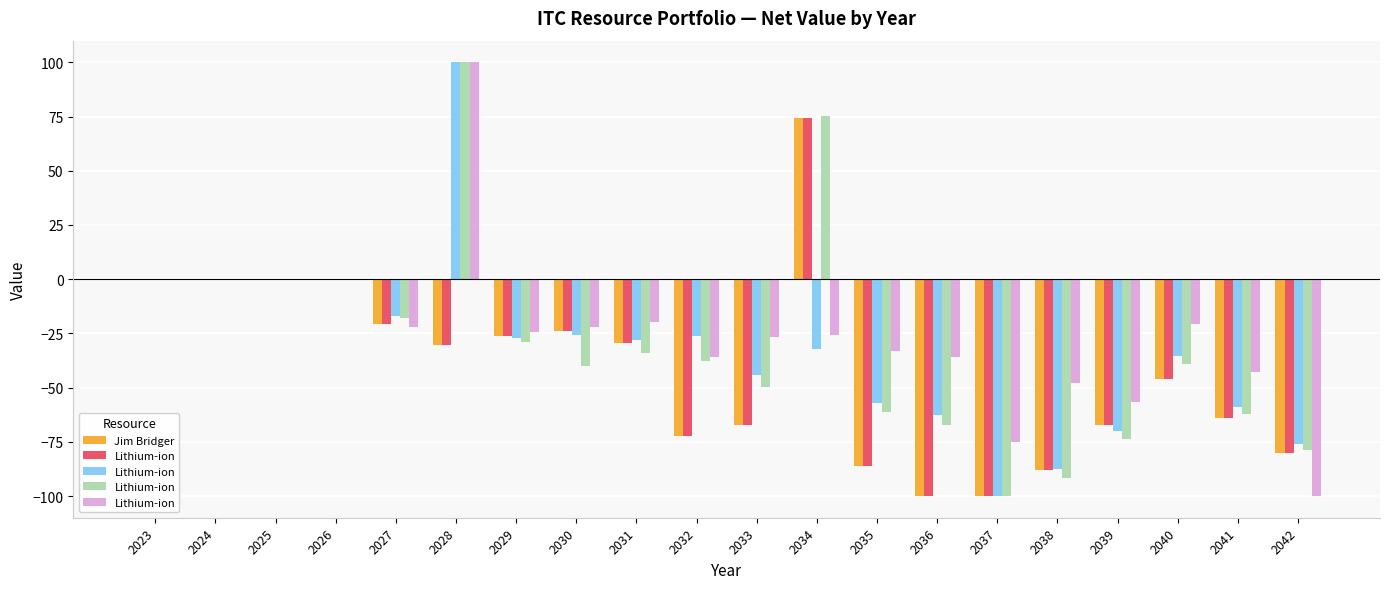

The Lithium-ion series shows -13.2 at 2041. True or false?

False